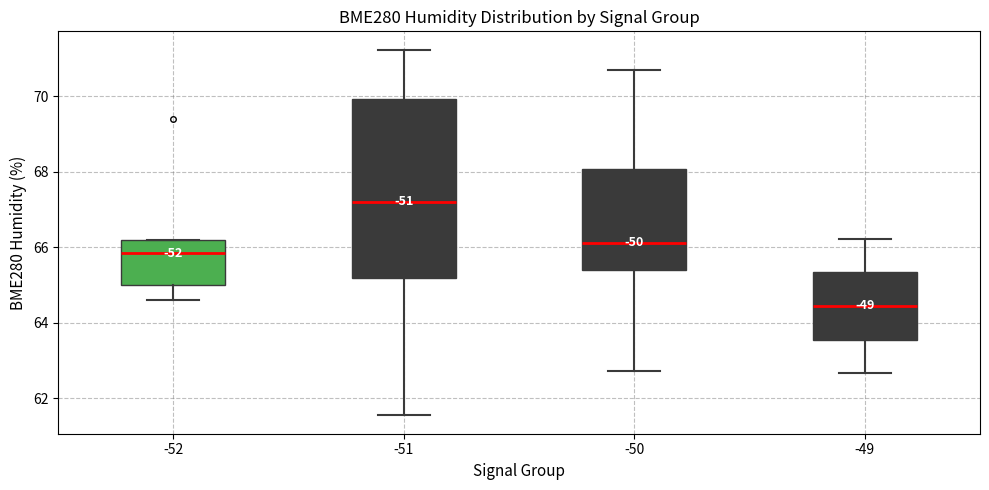

Where is the lower edge of the box at x = -49 on the y-axis? The values are not printed on the chart, so give them approximately, as read against the axis.

63.6